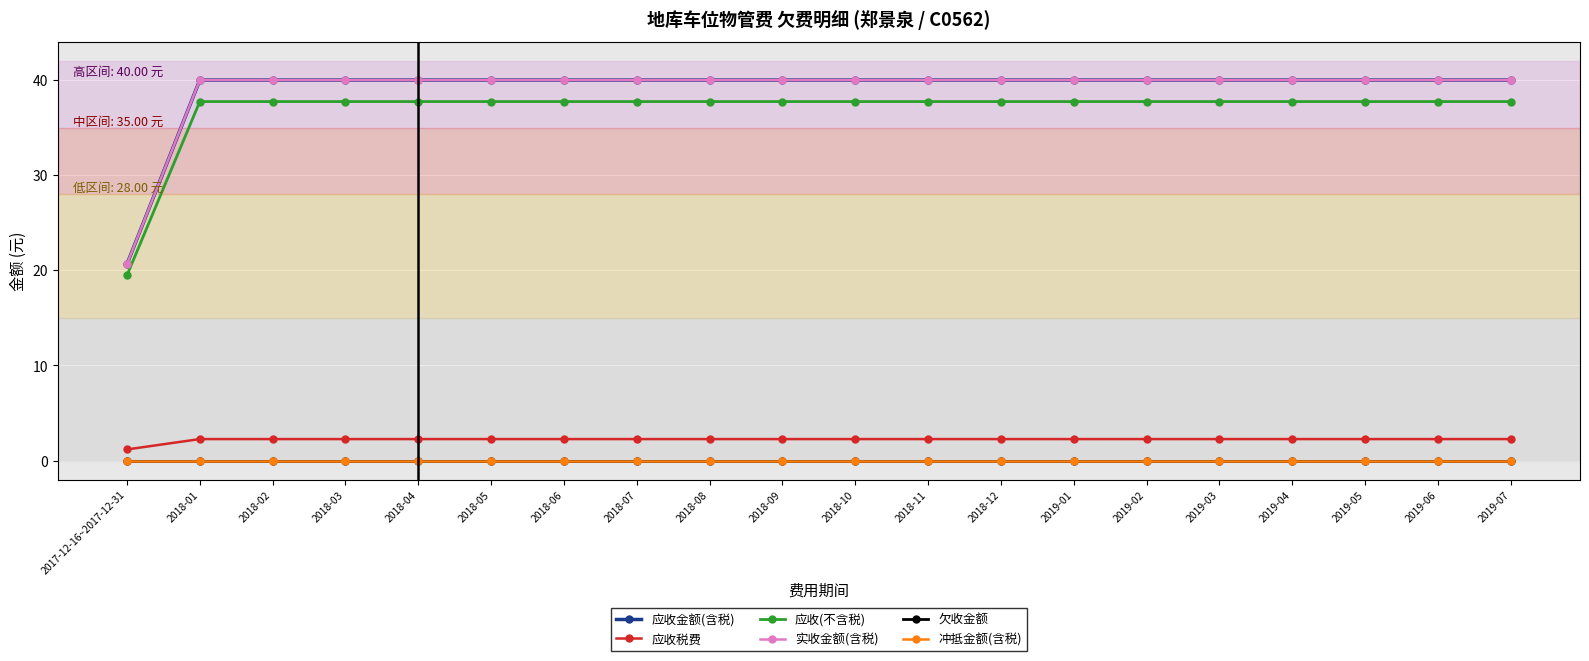

Does the chart have visible grid lines?

Yes